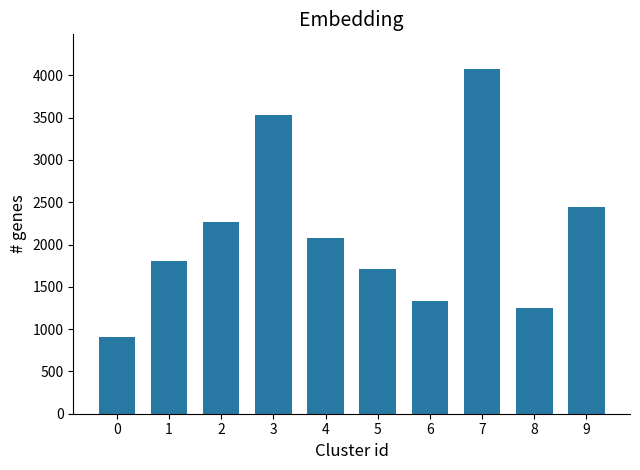

How many bars are there in total?

10